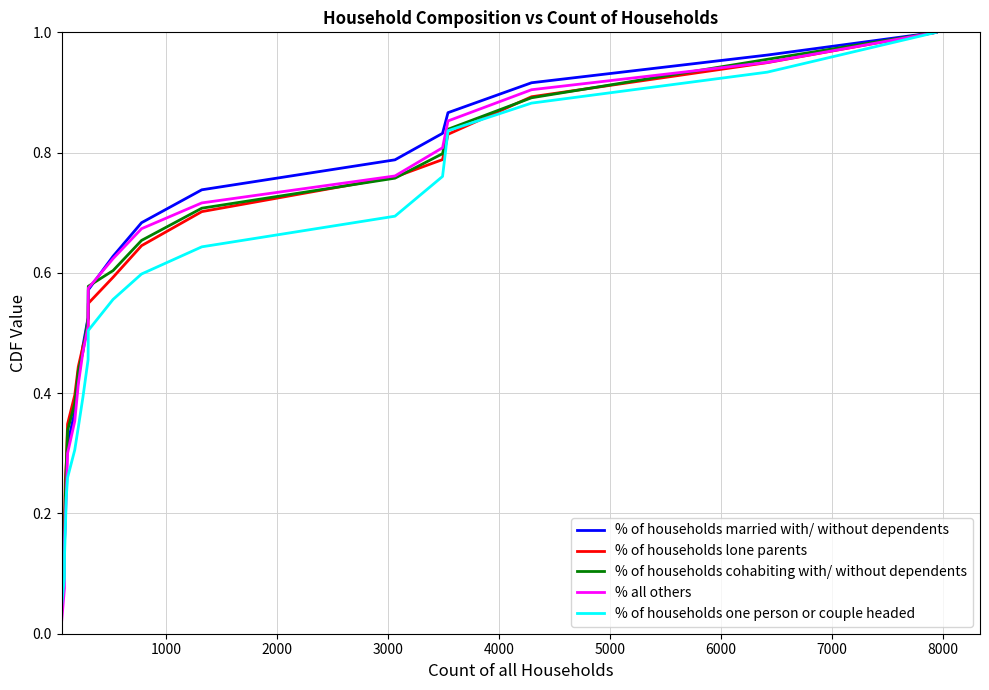

Does the chart display data point markers on the line(s)?

No